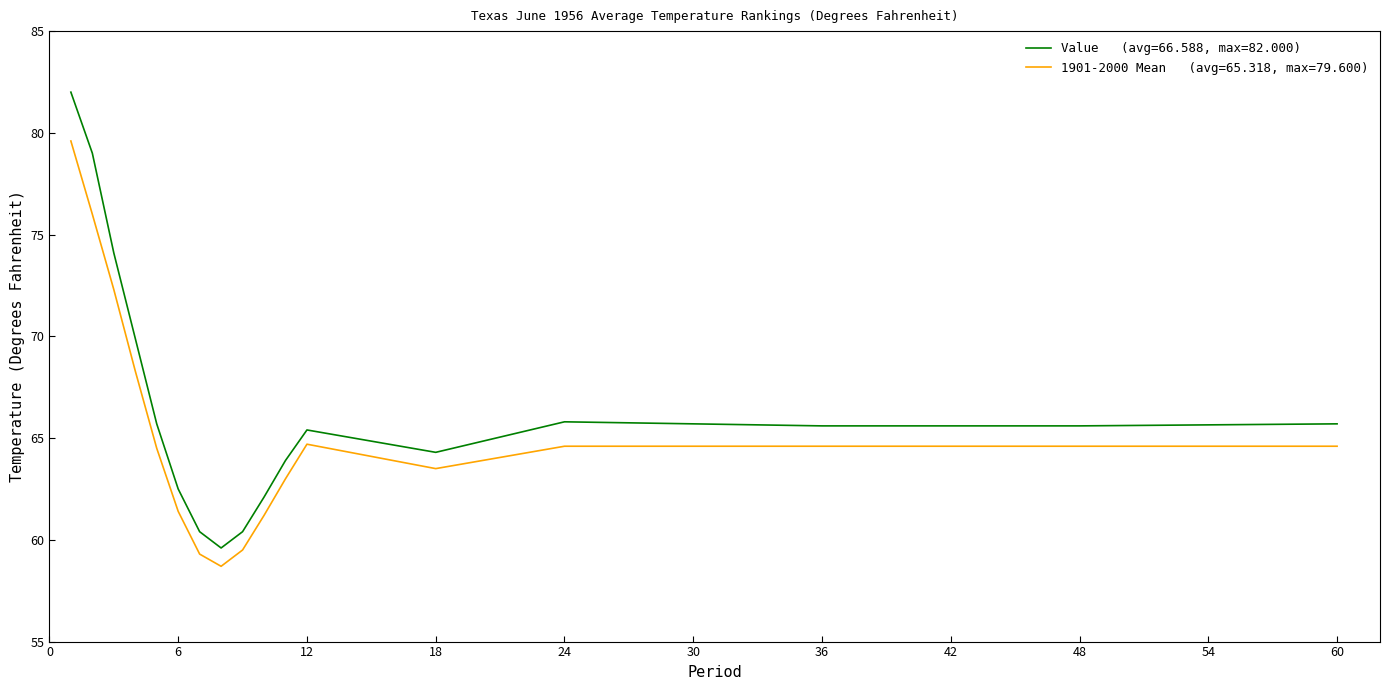

What is the smallest value displayed?

58.7